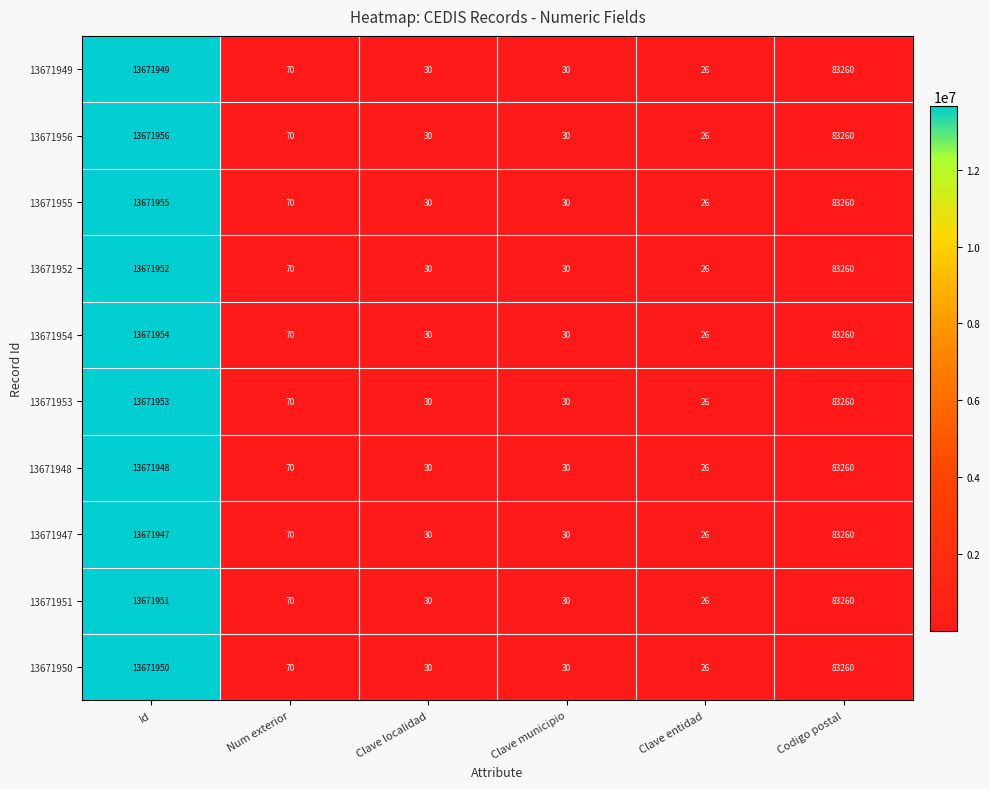

What is the average value of the 13671952 series?

2292561